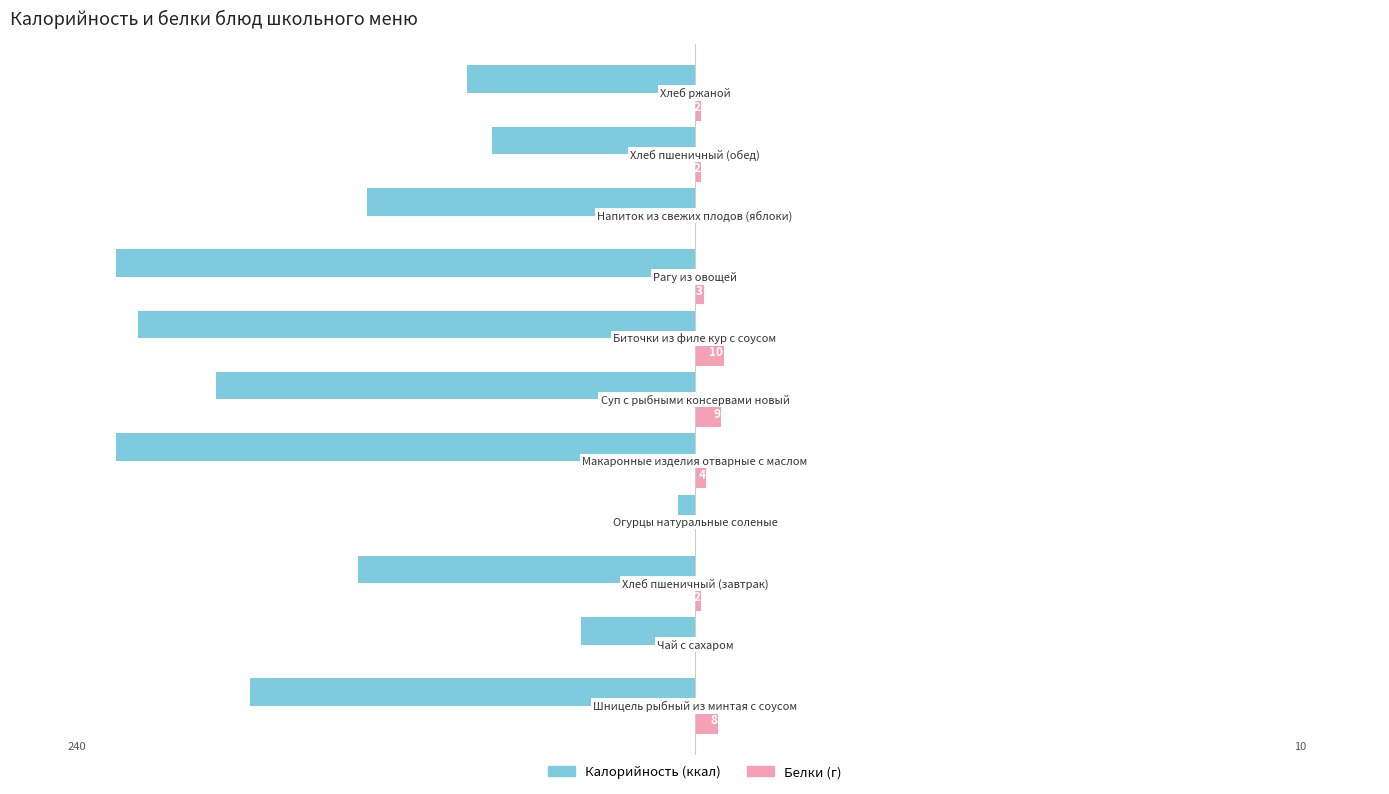

What is the maximum value shown in the chart?

10